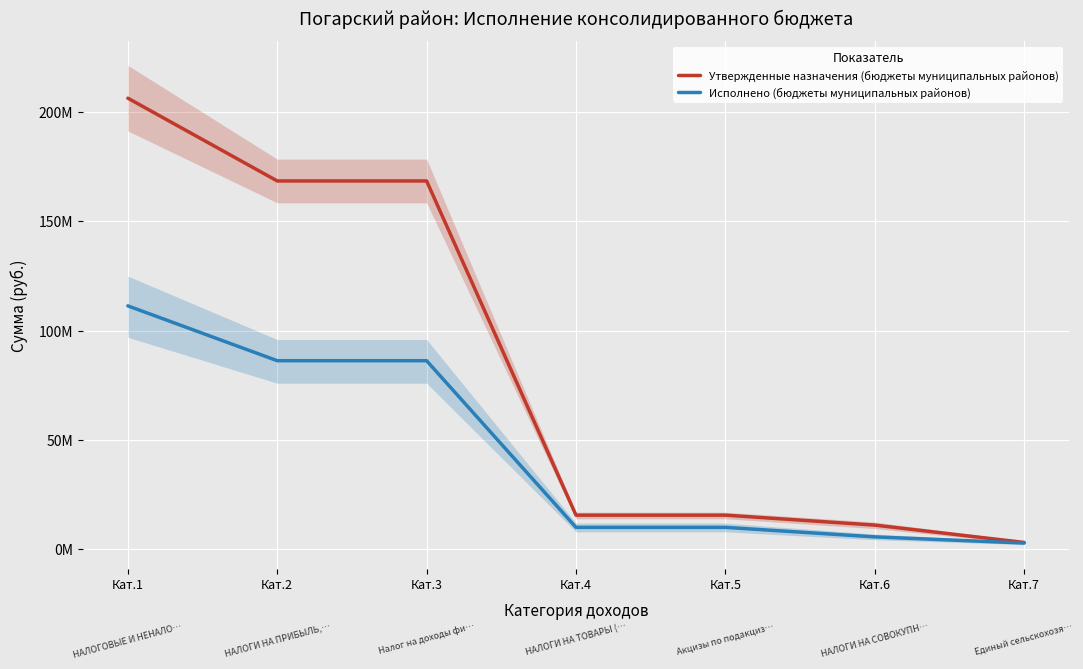

The Исполнено (бюджеты муниципальных районов) series shows 111388279.1 at Кат.1. True or false?

True